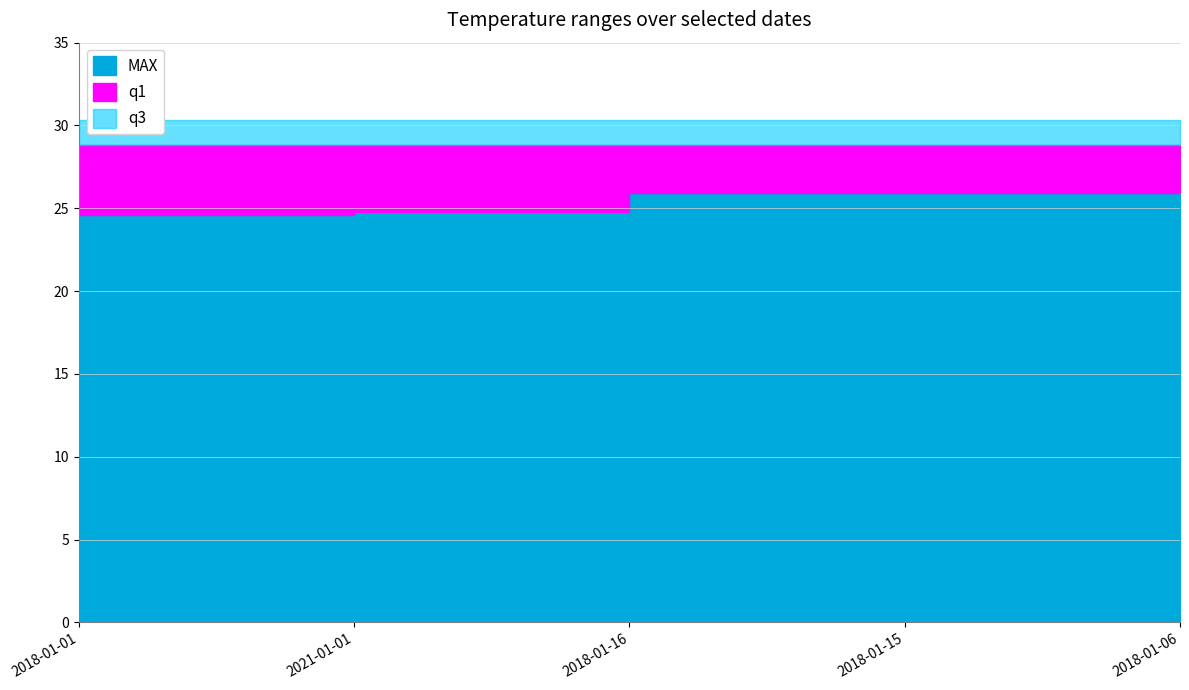

Is it true that q1 equals 17.3 at 2018-01-15?

False